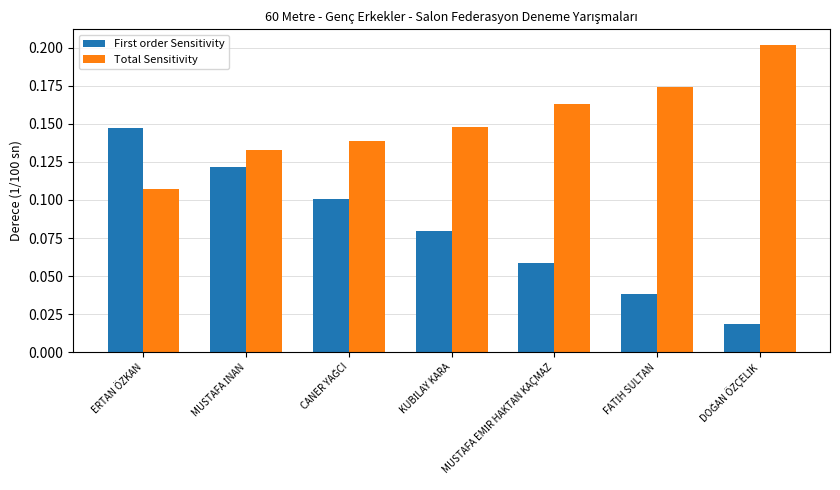

Rank the series by their maximum value, from lowest to highest.

First order Sensitivity, Total Sensitivity